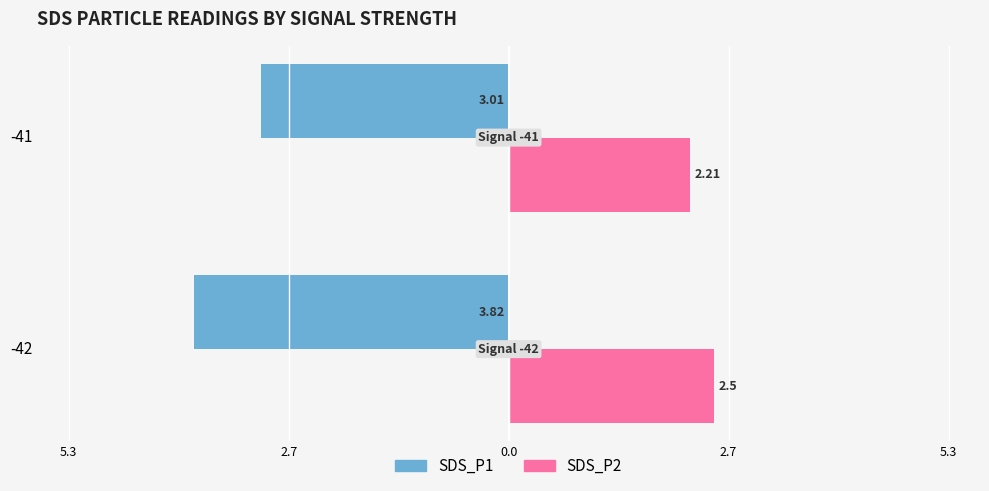

Which series has the widest spread of values?

SDS_P1